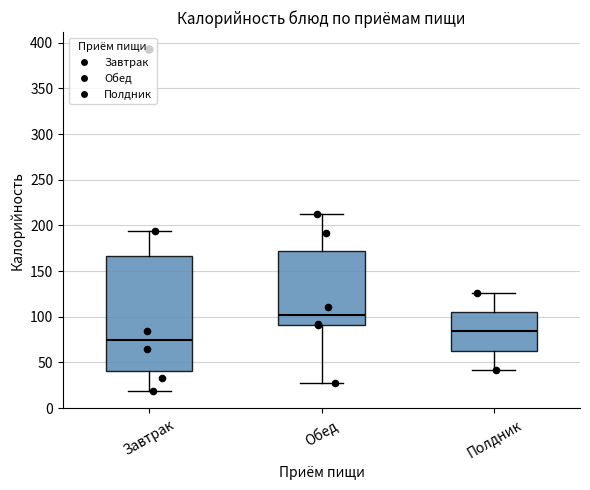

Where is the upper edge of the box for Завтрак on the y-axis? The values are not printed on the chart, so give them approximately, as read against the axis.

165